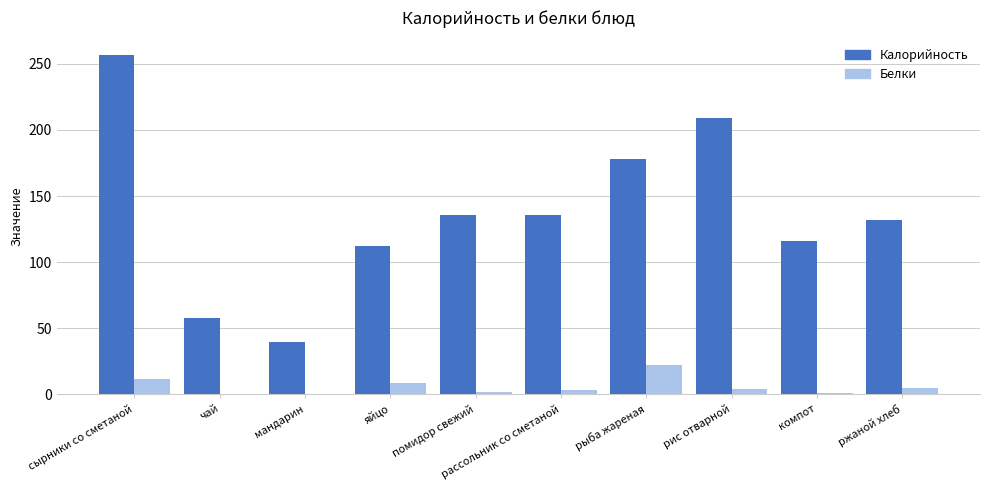

Which series has the widest spread of values?

Калорийность